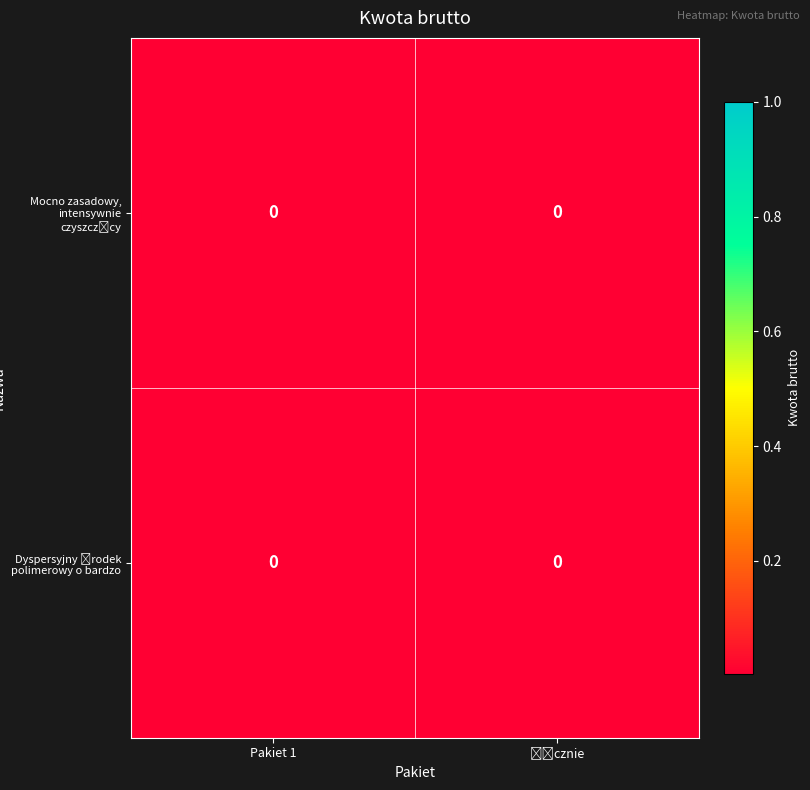

Which series has the largest total across all categories?

row_0